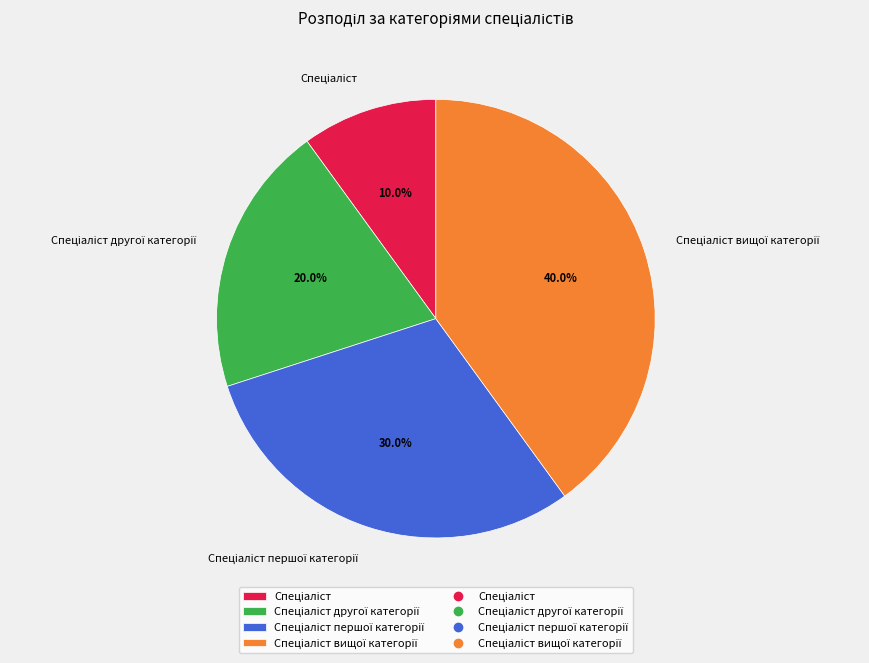

Is there any slice that represents more than half of the pie?

No